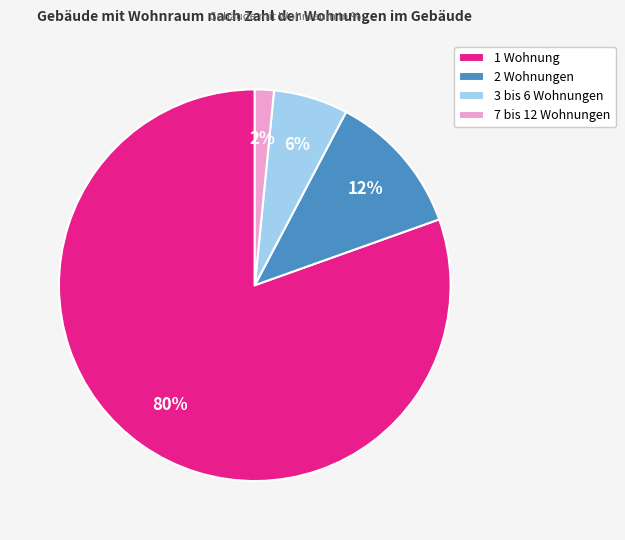

Is it true that 1 Wohnung is 95% of the pie?

False